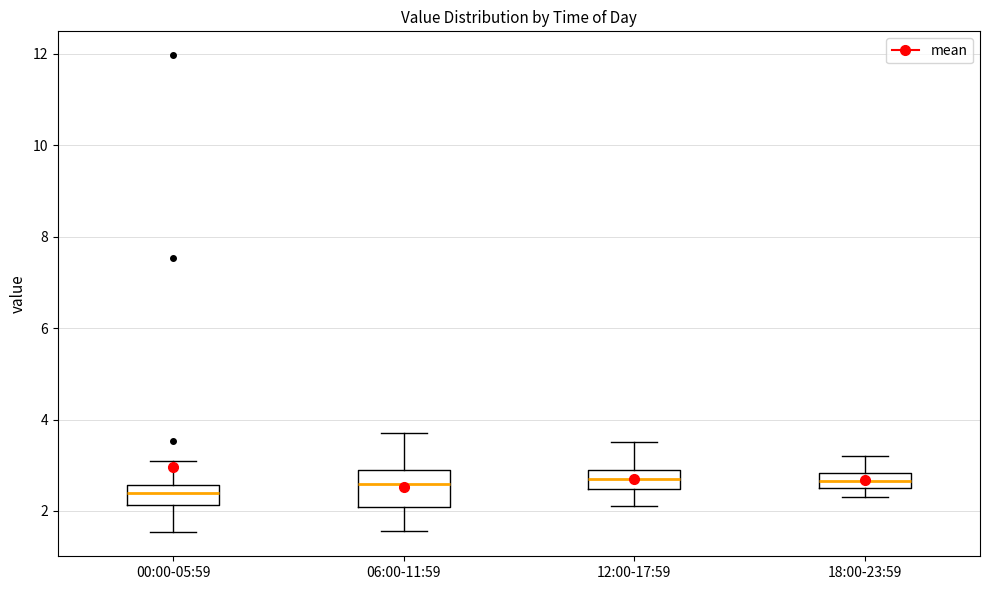

Where is the upper edge of the box for 00:00-05:59 on the y-axis? The values are not printed on the chart, so give them approximately, as read against the axis.

2.6